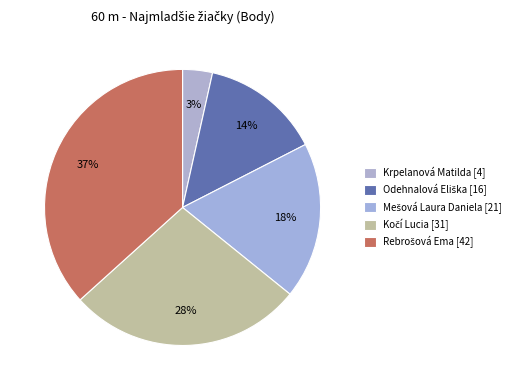

What is the change in value from Kočí Lucia to Rebrošová Ema?

+10.5